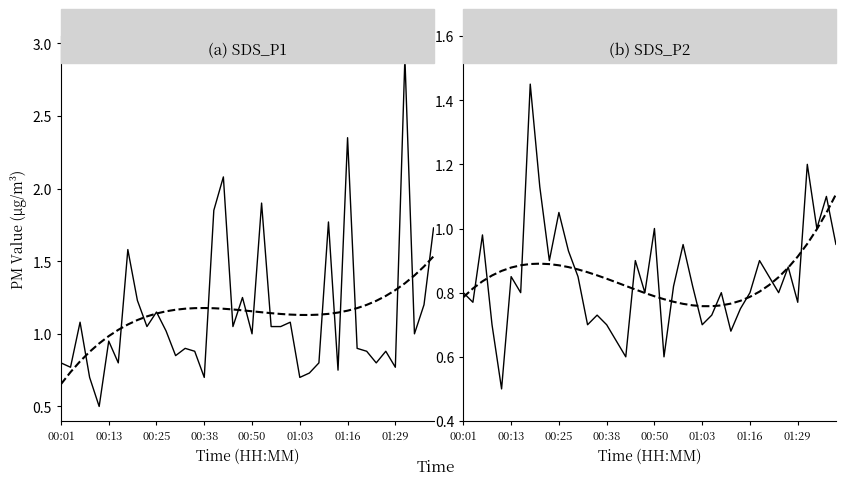

True or false: SDS_P2 and Trend P1 cross at least once.

True